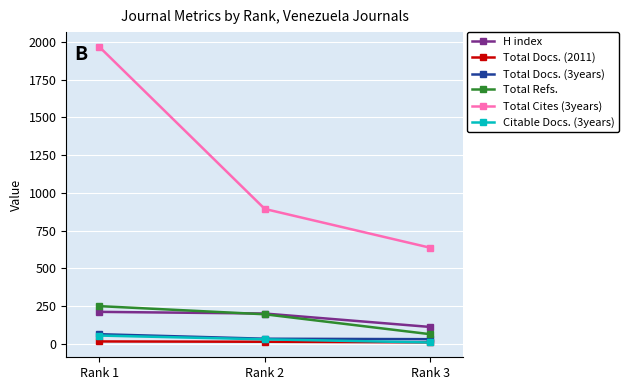

What is the minimum value shown in the chart?

8